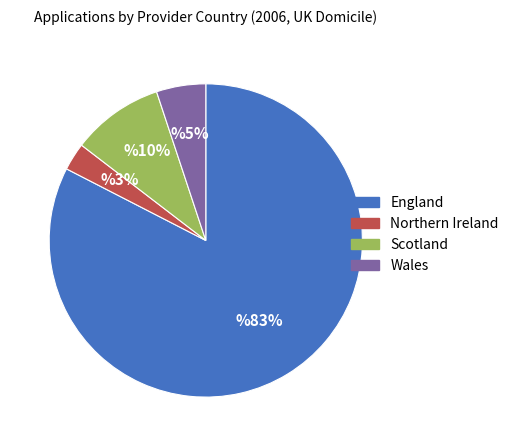

What is the largest slice in the pie chart?

England